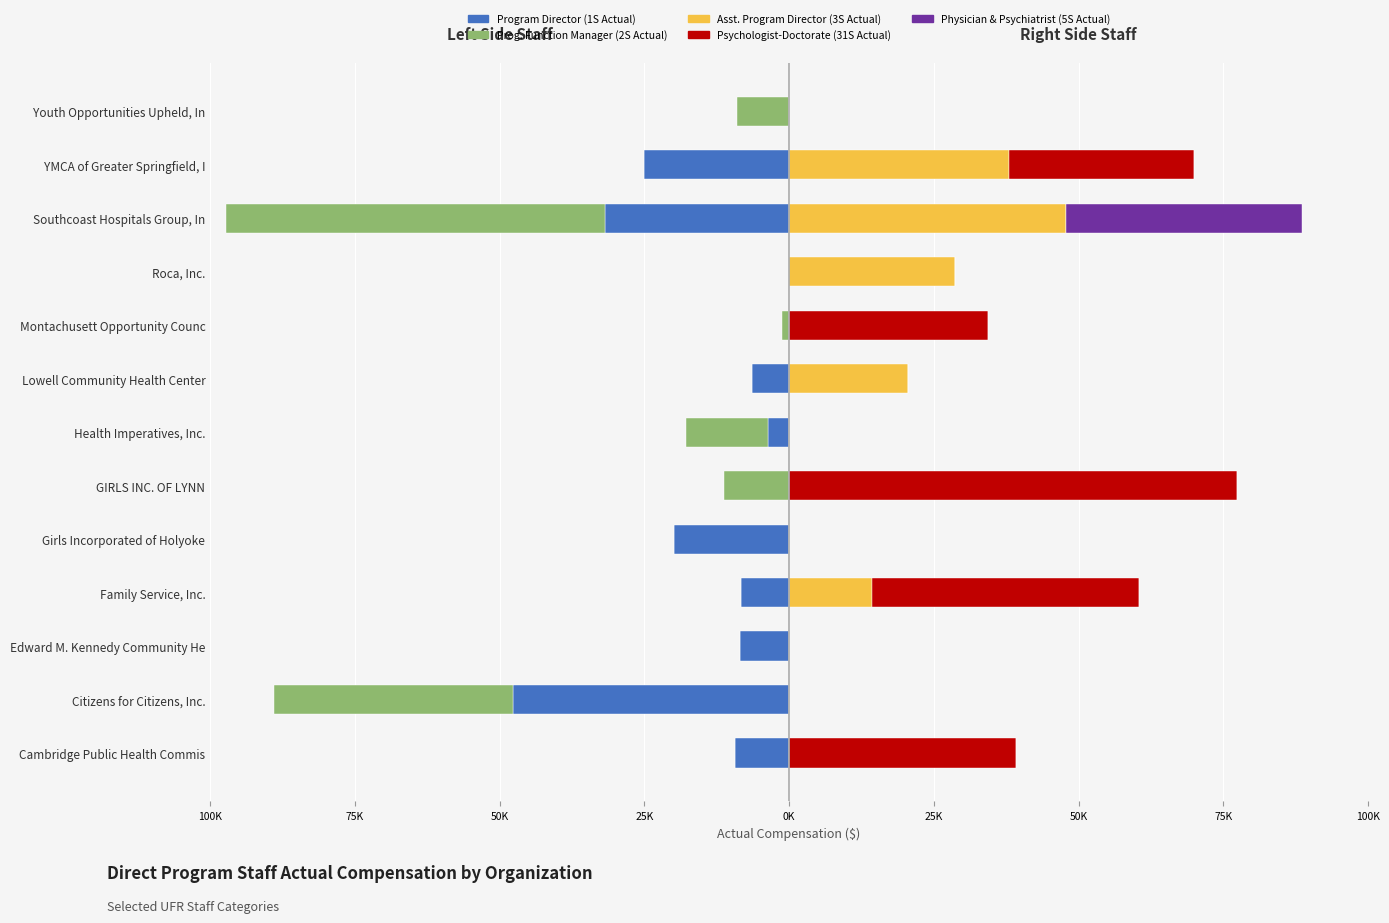

What is the value of the Psychologist-Doctorate (31S Actual) bar at the 4th from the left?

46265.2